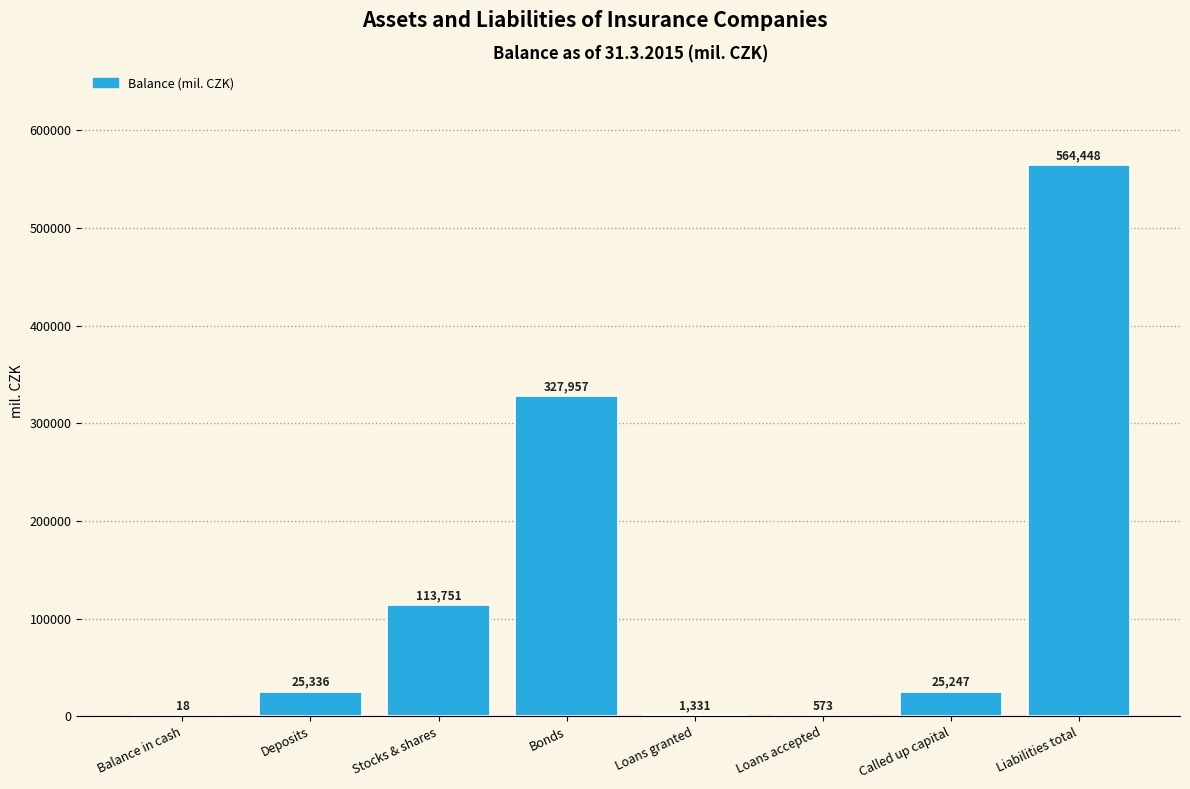

How many categories are shown in the chart?

8